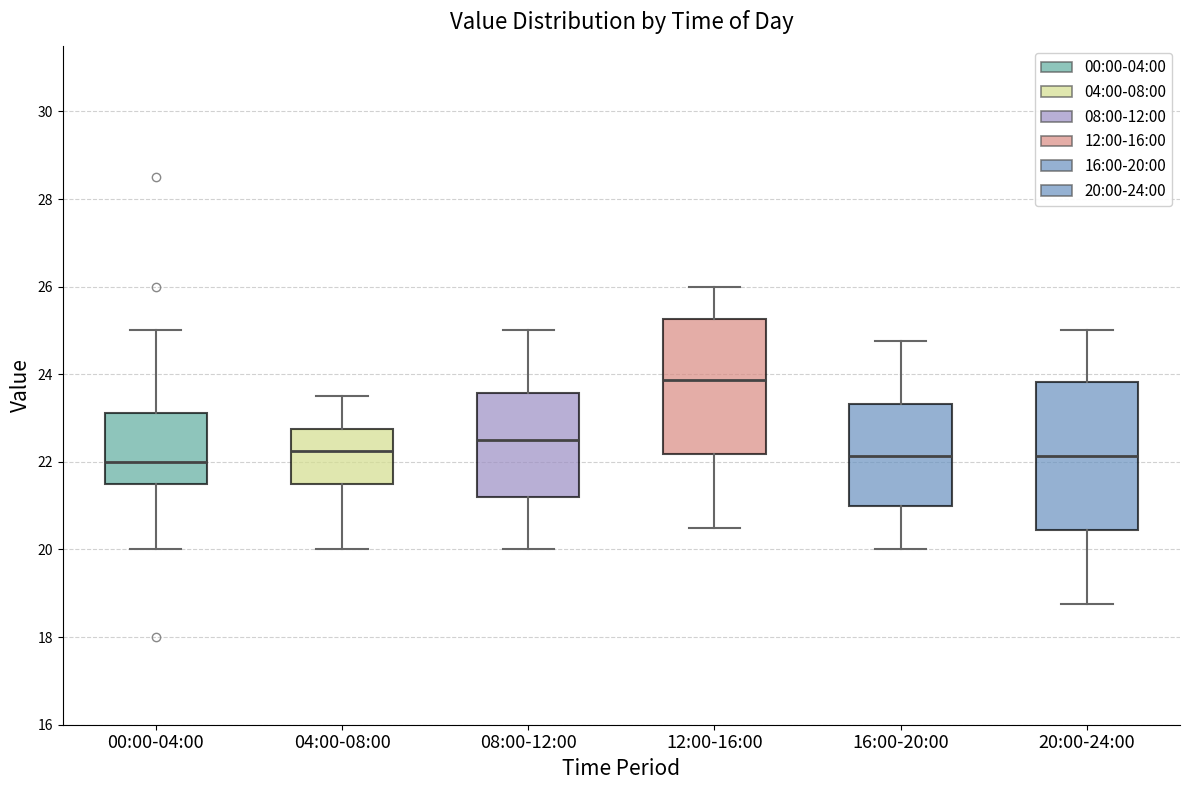

Reading left to right, read every box against the y-axis: the position of its median line, the range the box covers, and the ends of its whiskers. The values are not printed on the chart, so give them approximately, as read against the axis.

00:00-04:00: median 22.0, box 21.6 to 23.2, whiskers 20.0 to 25.0
04:00-08:00: median 22.2, box 21.6 to 22.8, whiskers 20.0 to 23.6
08:00-12:00: median 22.6, box 21.2 to 23.6, whiskers 20.0 to 25.0
12:00-16:00: median 23.8, box 22.2 to 25.2, whiskers 20.6 to 26.0
16:00-20:00: median 22.2, box 21.0 to 23.4, whiskers 20.0 to 24.8
20:00-24:00: median 22.2, box 20.4 to 23.8, whiskers 18.8 to 25.0